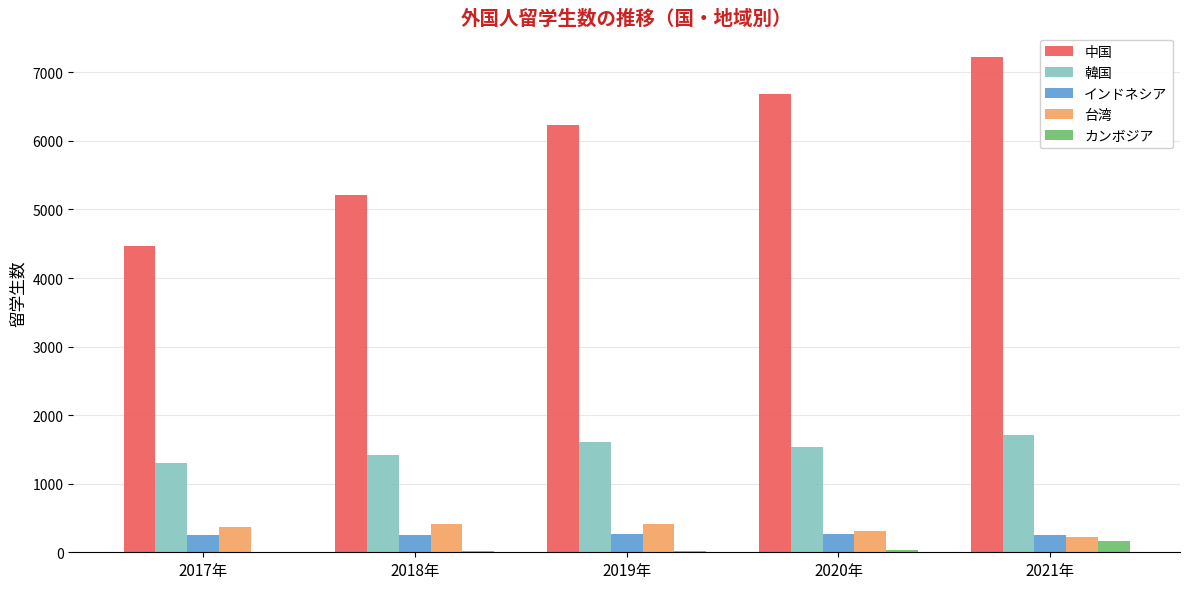

Which series has the largest total across all categories?

中国